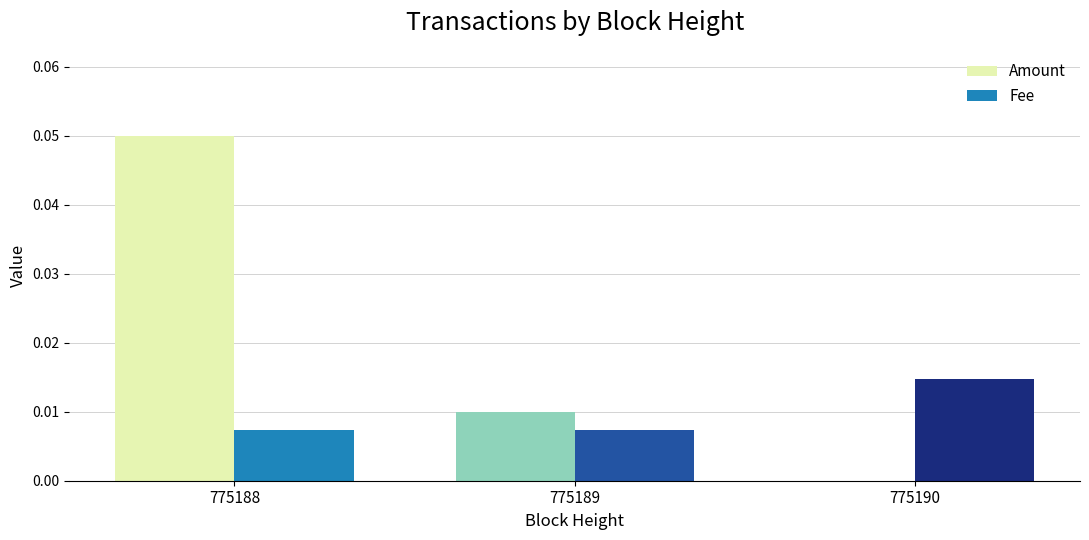

The value of Fee at 775190 is 0.0. True or false?

True